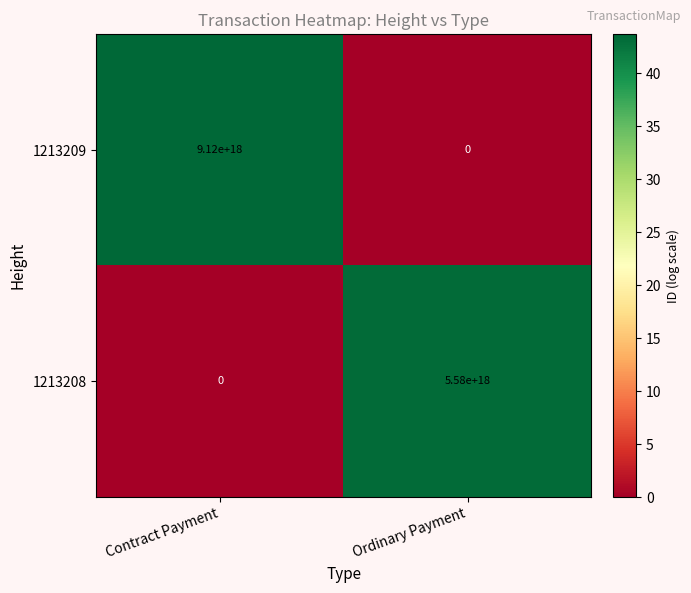

List the series in order of their overall mean, highest first.

1213209, 1213208